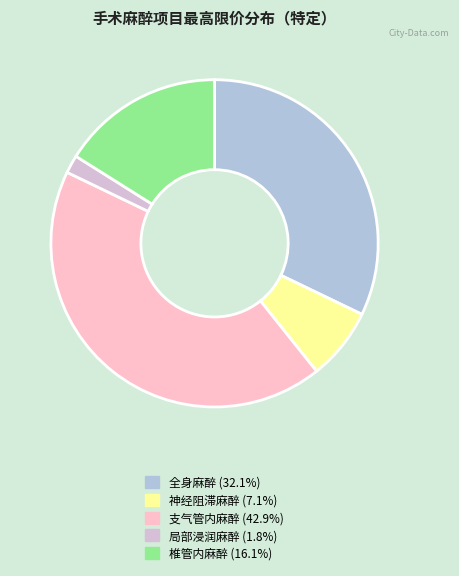

Does any single category account for the majority?

No